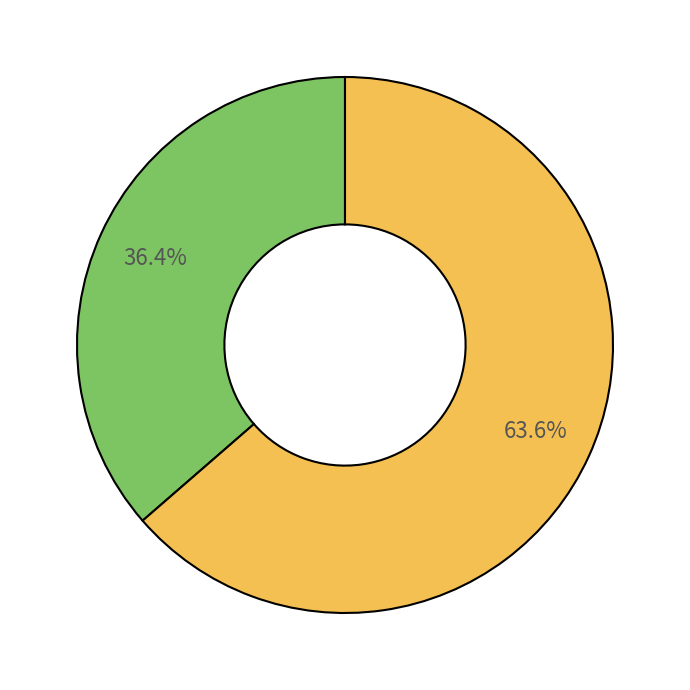

Is there any slice that represents more than half of the pie?

Yes